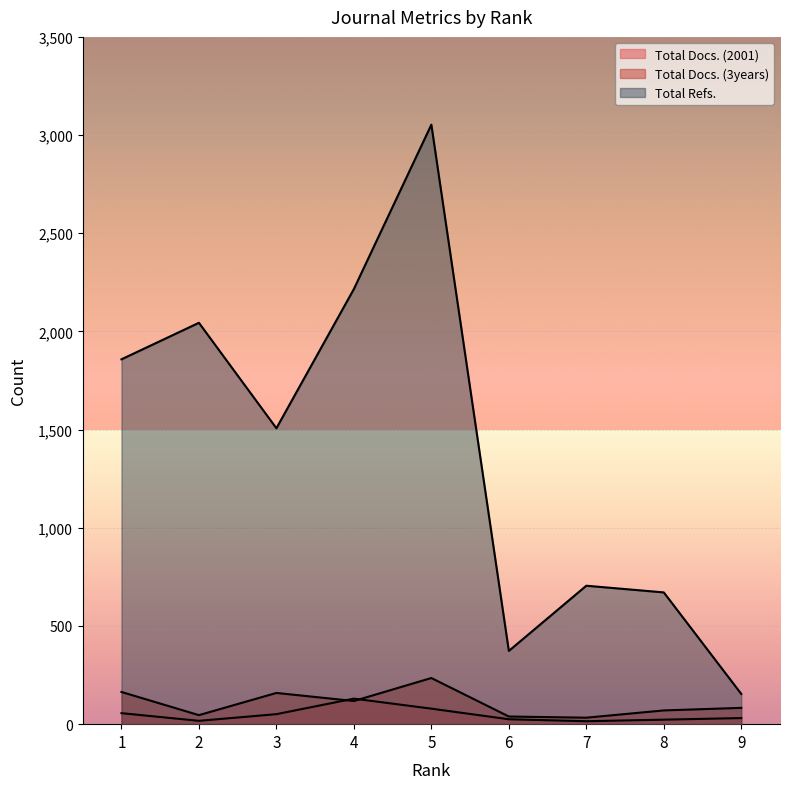

True or false: Total Docs. (3years) and Total Docs. (2001) intersect in this chart.

True